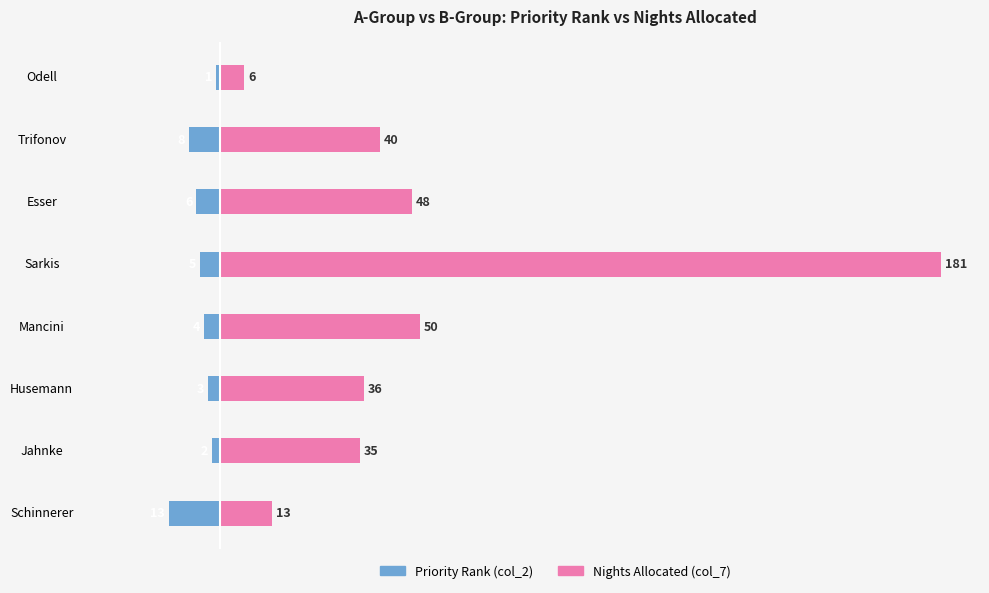

Rank the series by their average value, from lowest to highest.

Priority (col_2), Nights Allocated (col_7)